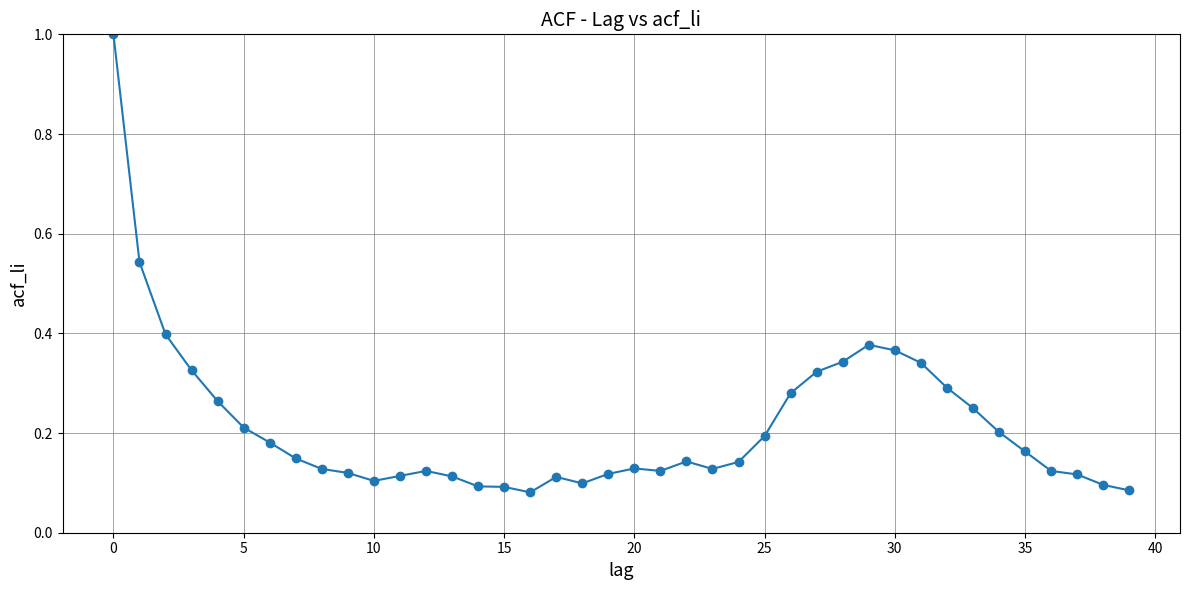

What is the maximum value shown in the chart?

1.0